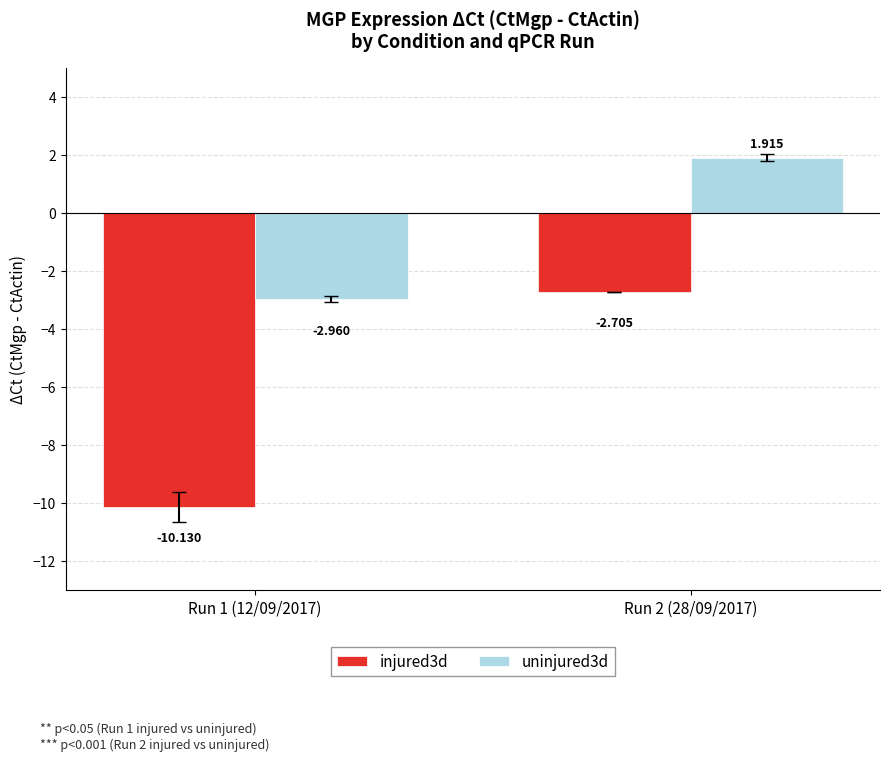

The value of injured3d at Run 1 (12/09/2017) is -6.4. True or false?

False